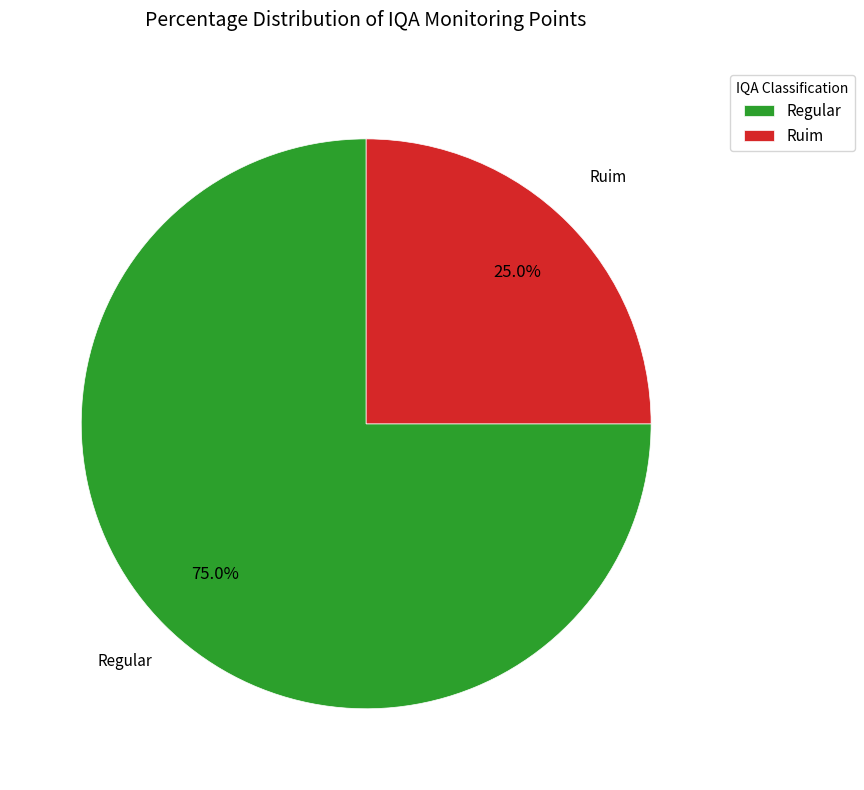

Is there any slice that represents more than half of the pie?

Yes